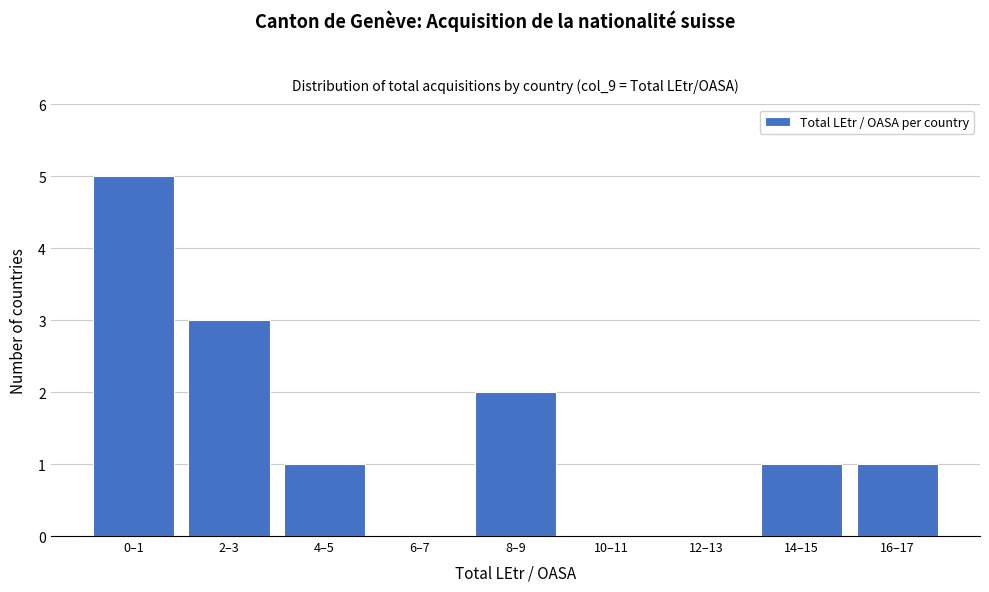

Reading left to right, what are all the values shown in this chart?

0–1=5	2–3=3	4–5=1	6–7=0	8–9=2	10–11=0	12–13=0	14–15=1	16–17=1